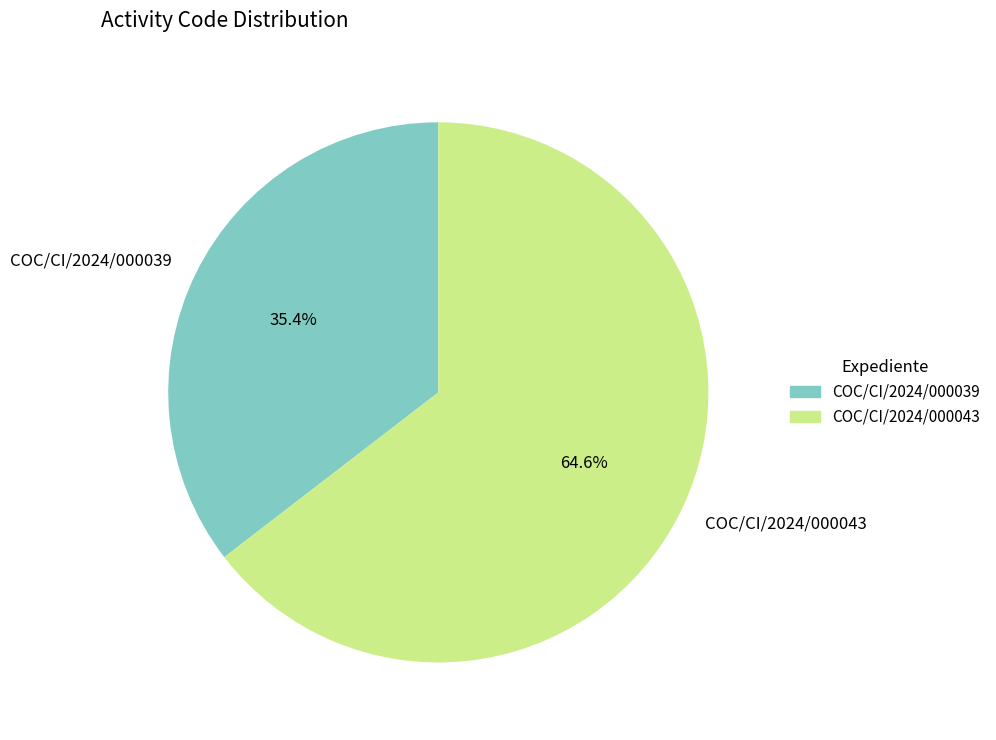

Does COC/CI/2024/000043 represent more than half of the total?

Yes